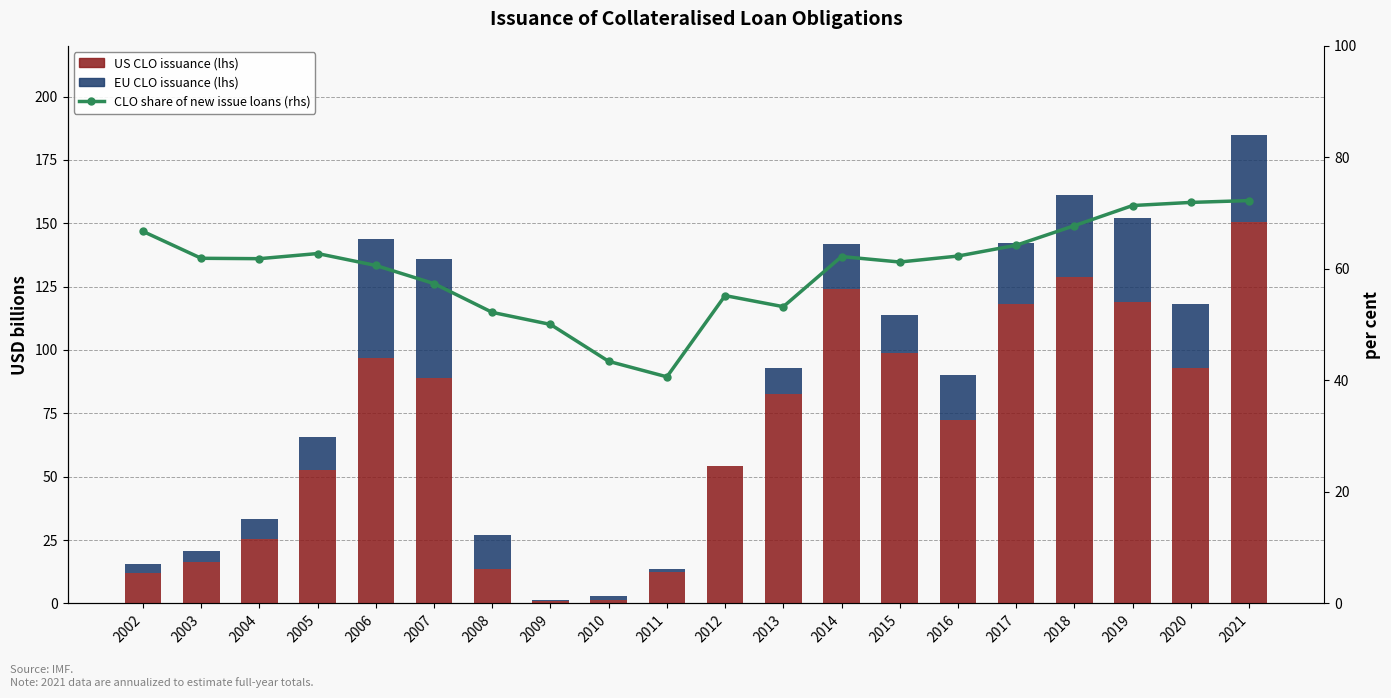

List the series in order of their overall mean, highest first.

US CLO issuance (lhs), CLO share of new issue loans (rhs), EU CLO issuance (lhs)